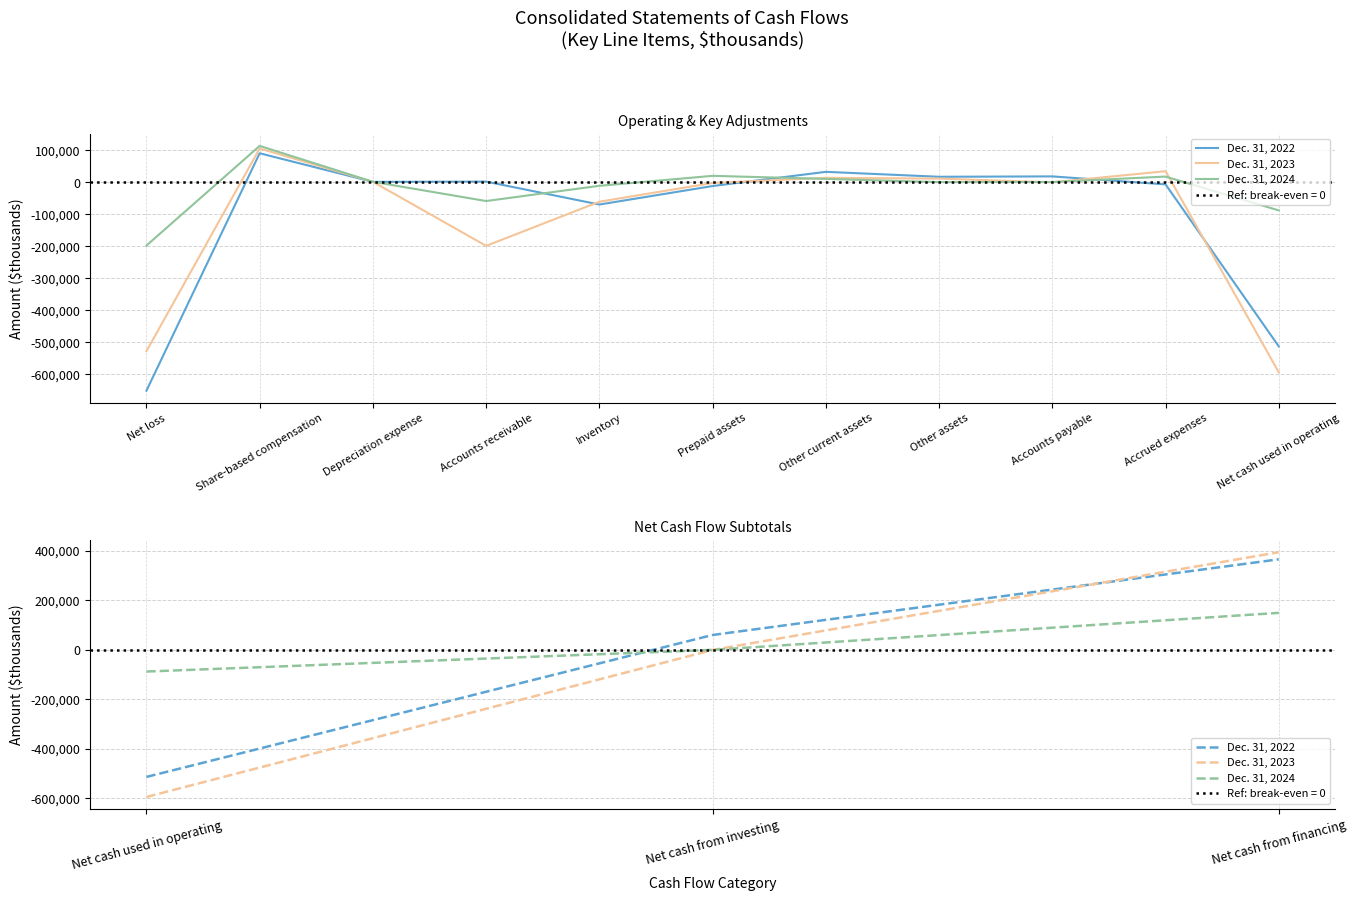

At how many categories does at least one series exceed -398163?

3